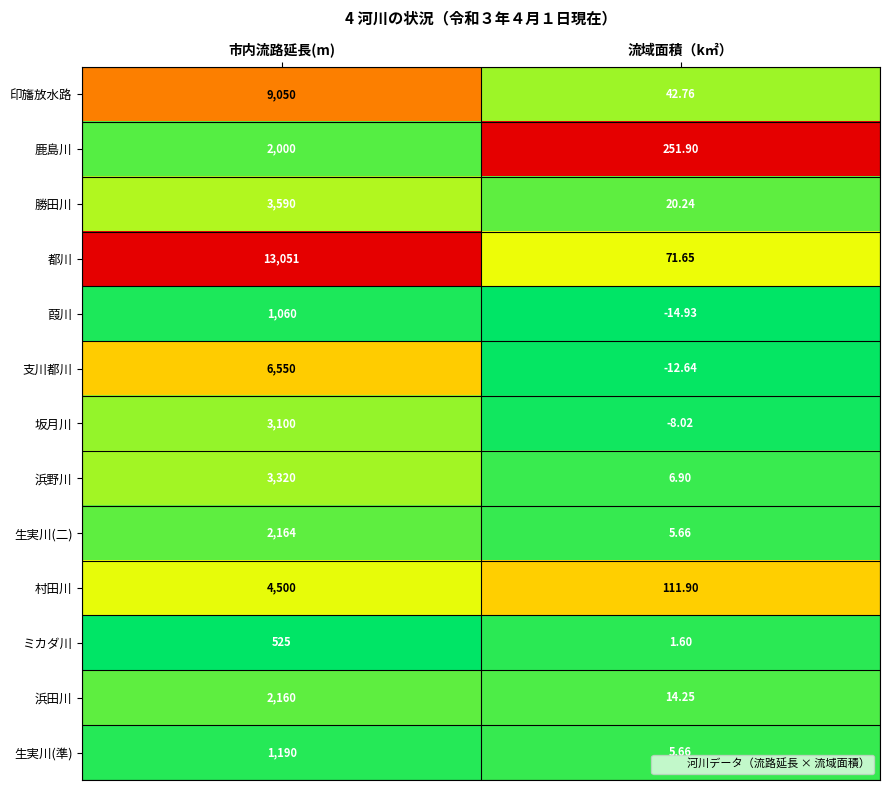

What is the difference between the highest and lowest values at 市内流路延長(m)?

12526.0